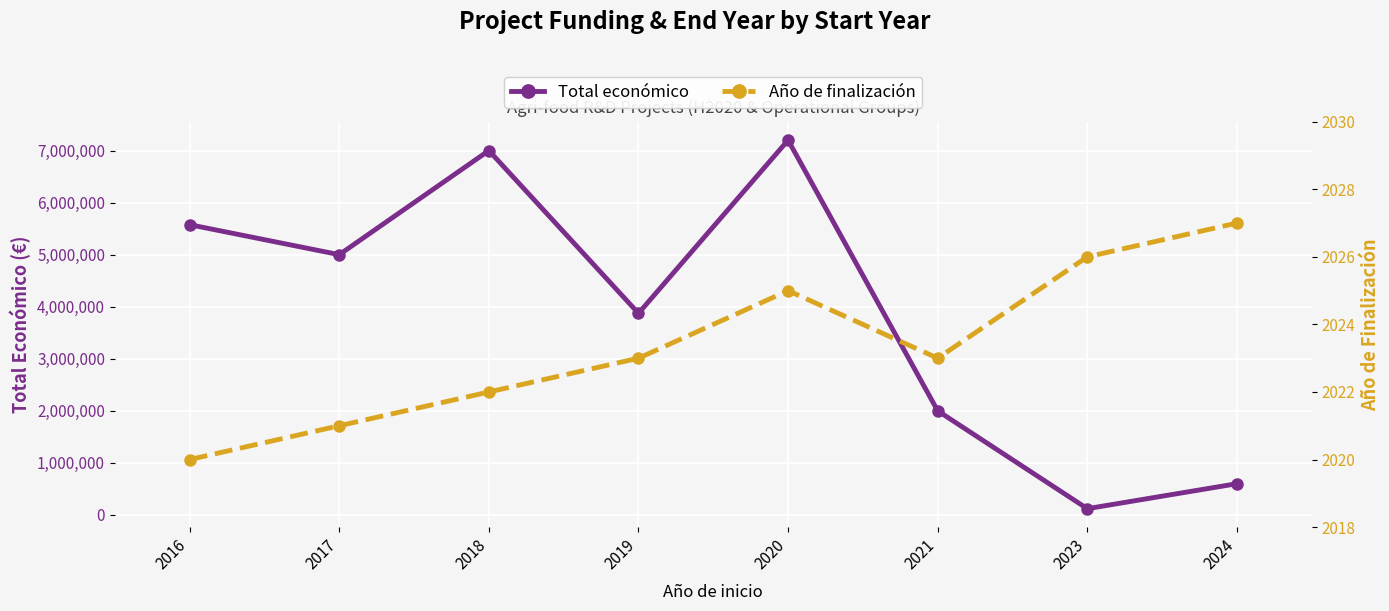

True or false: Año de finalización has a value of 3231 at 2021.

False